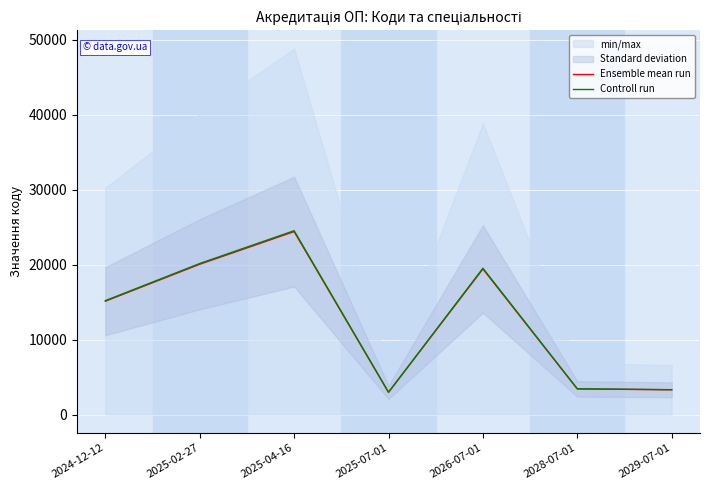

List the labels in order of Ensemble mean run value, smallest first.

2025-07-01, 2029-07-01, 2028-07-01, 2024-12-12, 2026-07-01, 2025-02-27, 2025-04-16